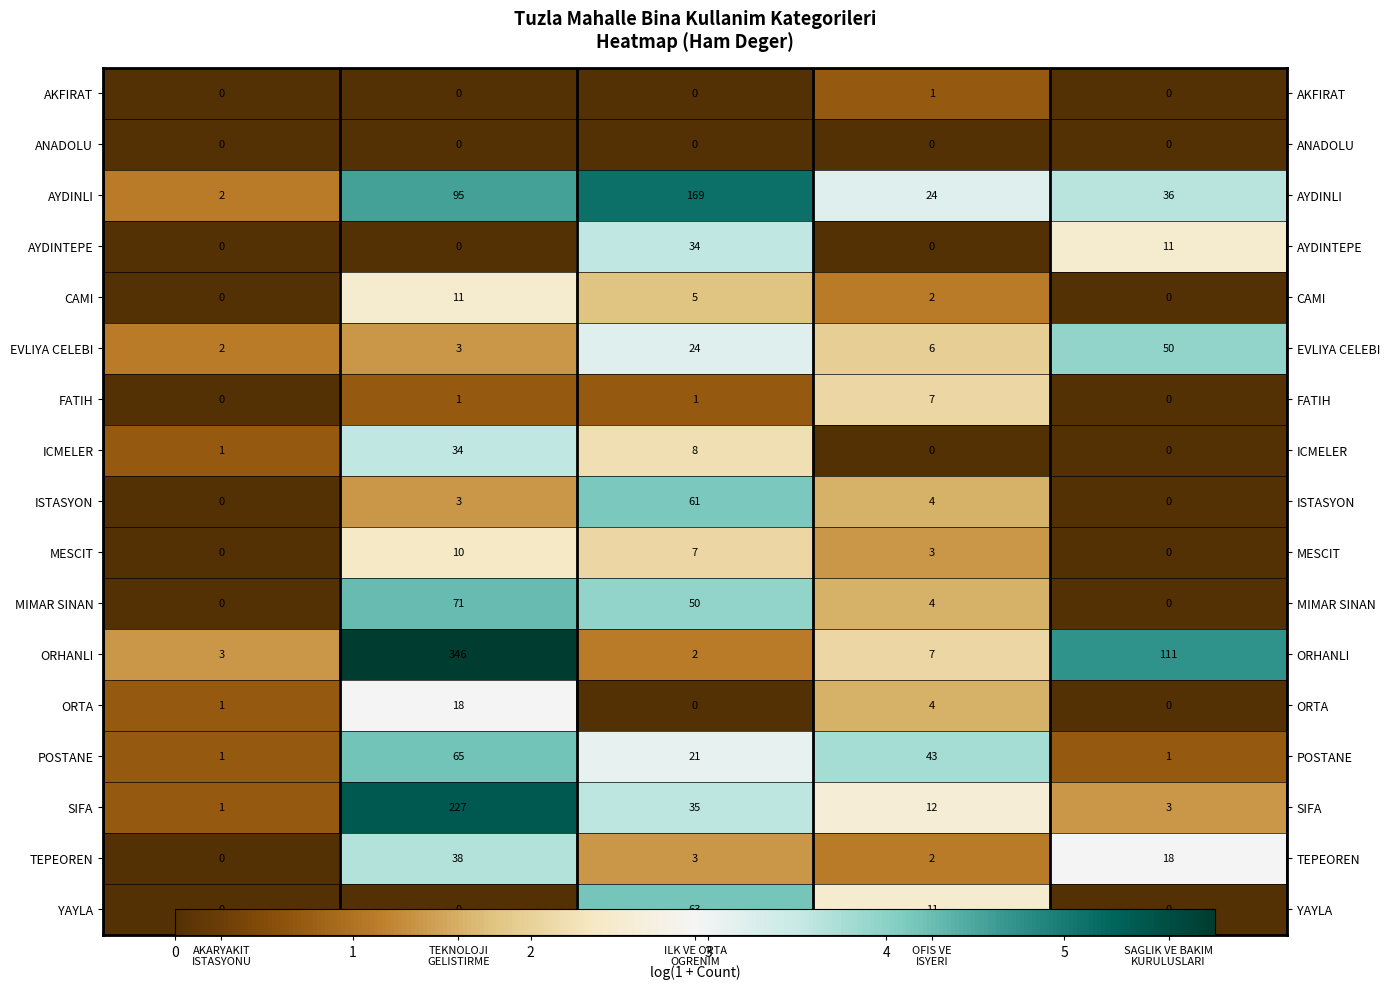

Which category has the highest value across all series?

TEKNOLOJI
GELISTIRME